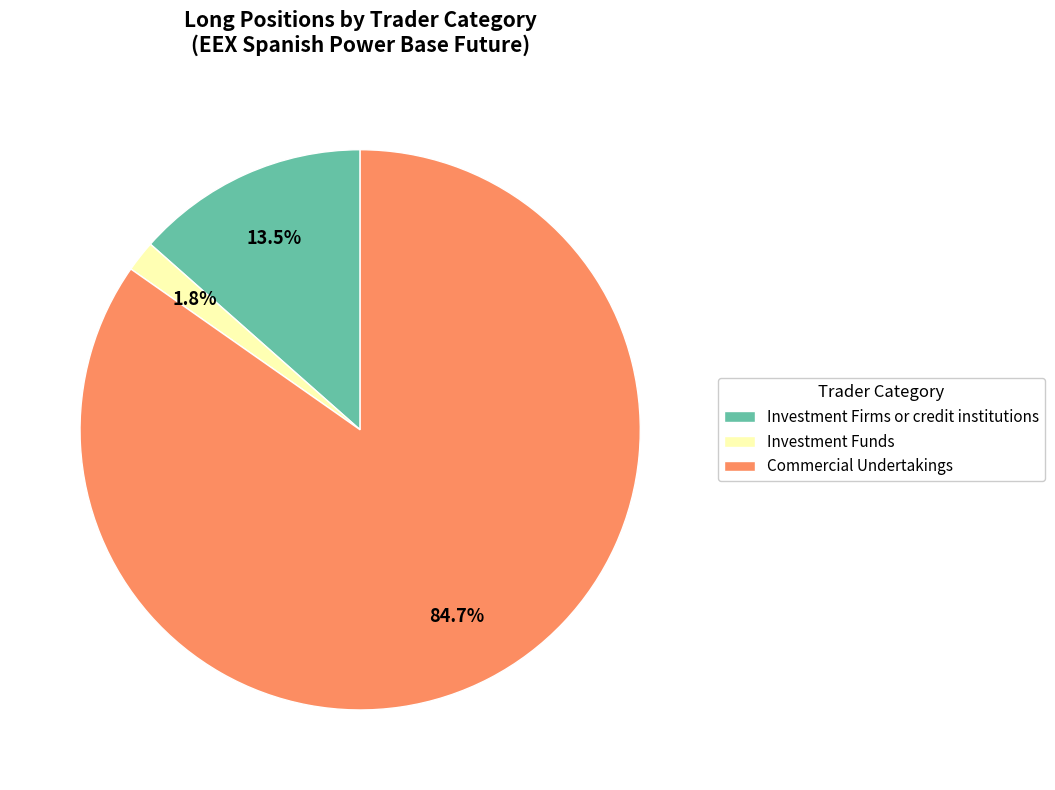

Is Investment Funds the majority of the pie?

No